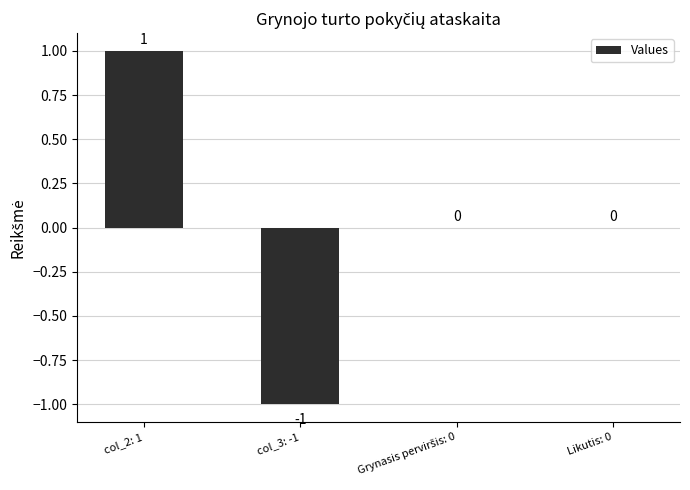

At which category does the chart reach its peak across all series?

col_2: 1